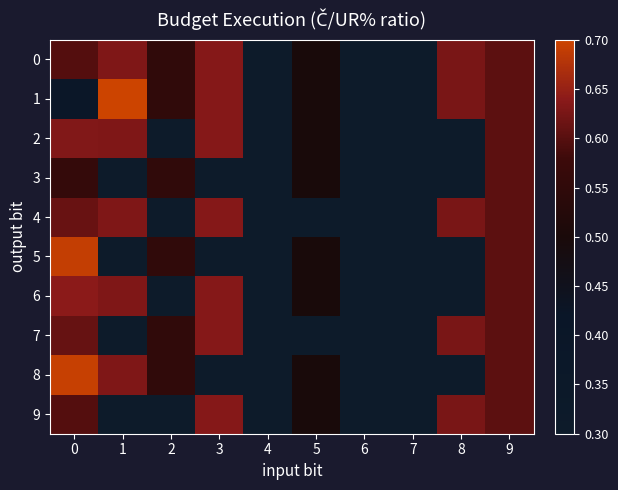

The value of 8 at 5 is 0.5. True or false?

True